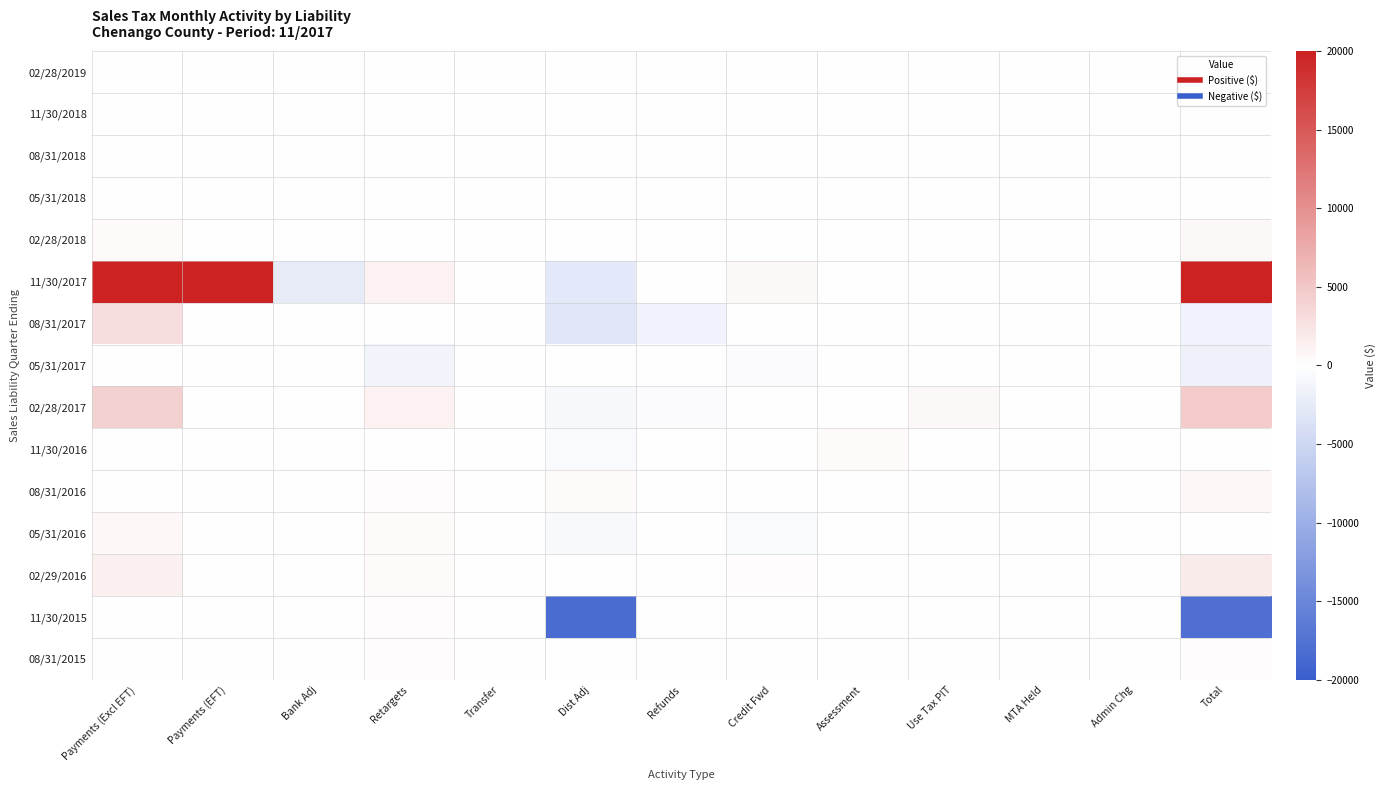

At Refunds, list the series in order from largest to smallest.

02/28/2019, 11/30/2018, 08/31/2018, 05/31/2018, 08/31/2015, 05/31/2016, 02/29/2016, 02/28/2018, 11/30/2015, 08/31/2016, 11/30/2016, 05/31/2017, 11/30/2017, 02/28/2017, 08/31/2017